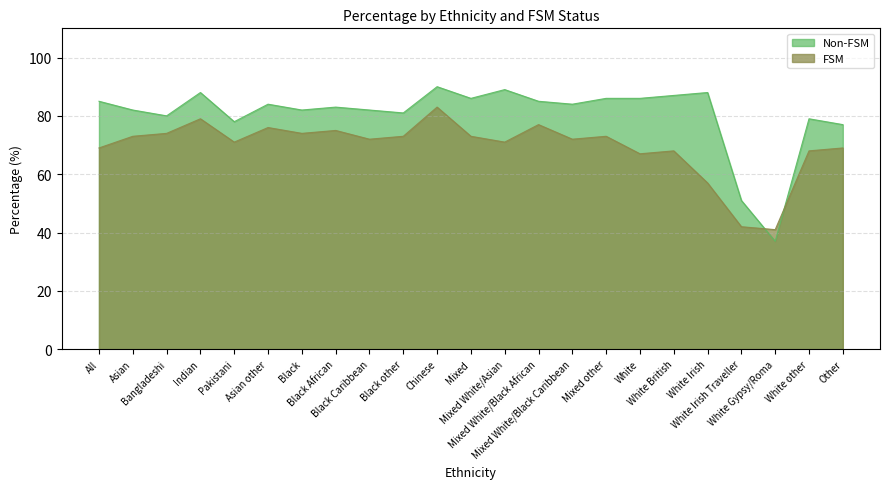

What is the greatest value displayed?

90